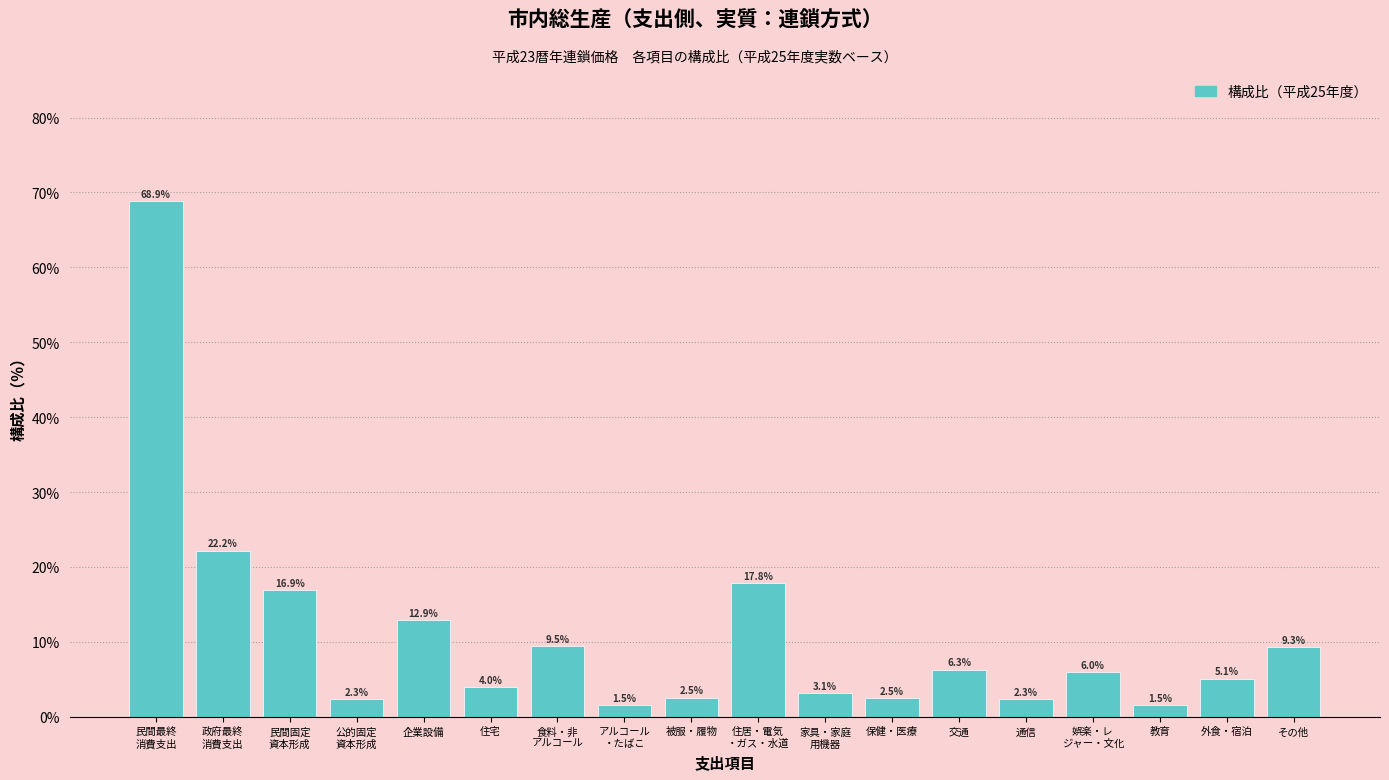

Reading left to right, transcribe all the data shown in this chart.

68.9	22.2	16.9	2.3	12.9	4.0	9.5	1.5	2.5	17.8	3.1	2.5	6.3	2.3	6.0	1.5	5.1	9.3